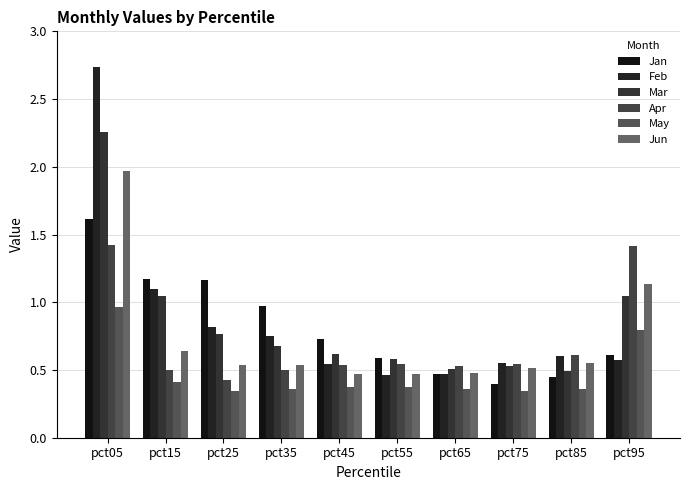

Is the value of Jun at pct25 greater than the value of Feb at pct85?

No